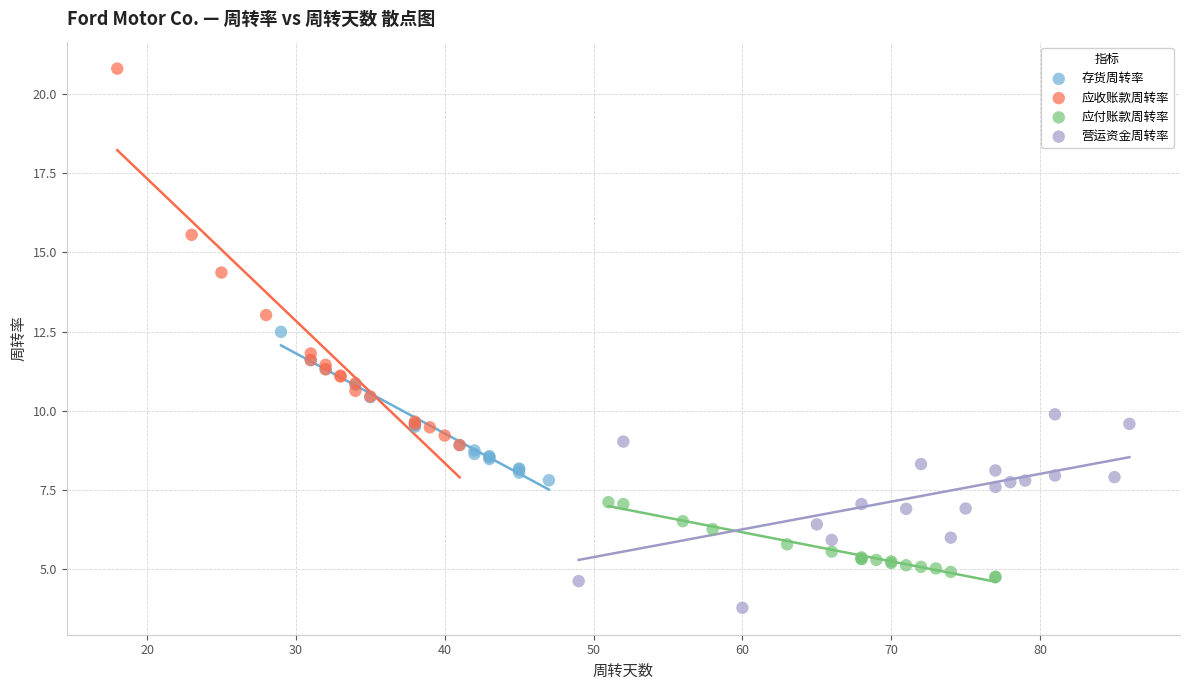

What are all the series names shown in the legend?

存货周转率, 应收账款周转率, 应付账款周转率, 营运资金周转率